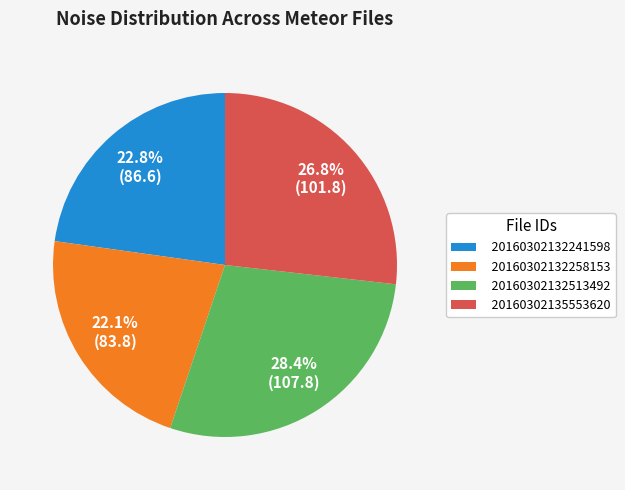

To the nearest percent, what percentage of the pie is 20160302132258153?

22%